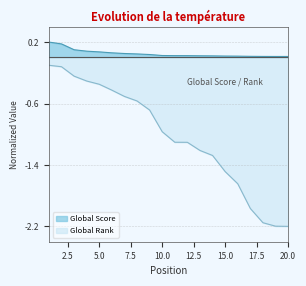

Which series has the largest total across all categories?

Global Score